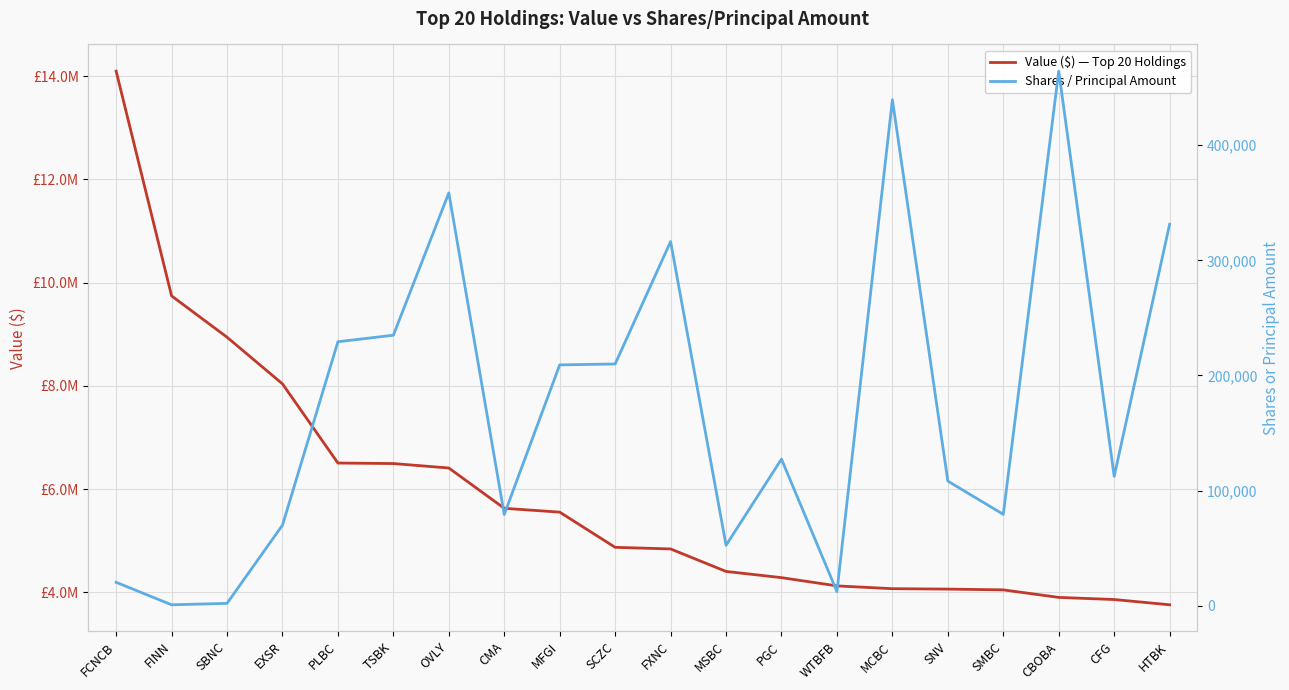

What is the label of the 15th point from the right?

TSBK